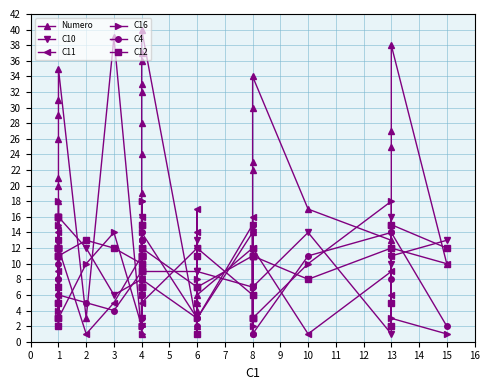

Does the chart have visible grid lines?

Yes